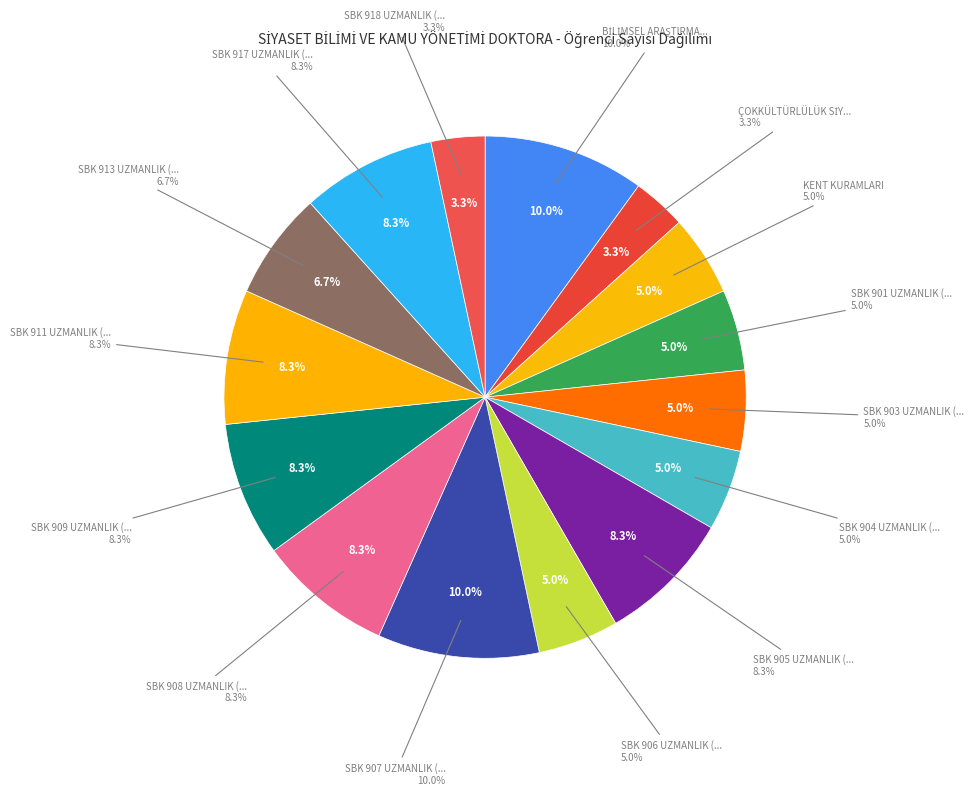

To the nearest percent, what is the difference between the largest and smallest slice percentages?

7%